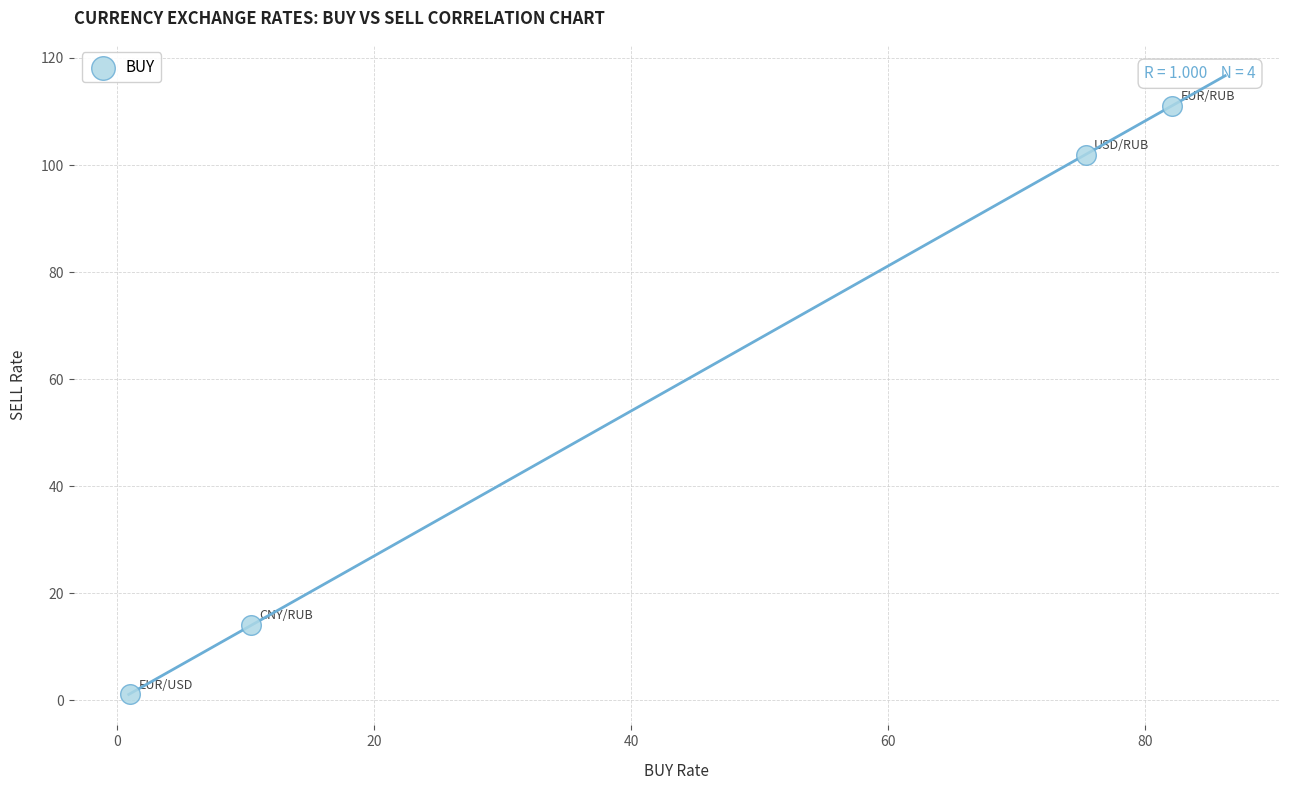

What is the range of X values (max minus min)?

81.1